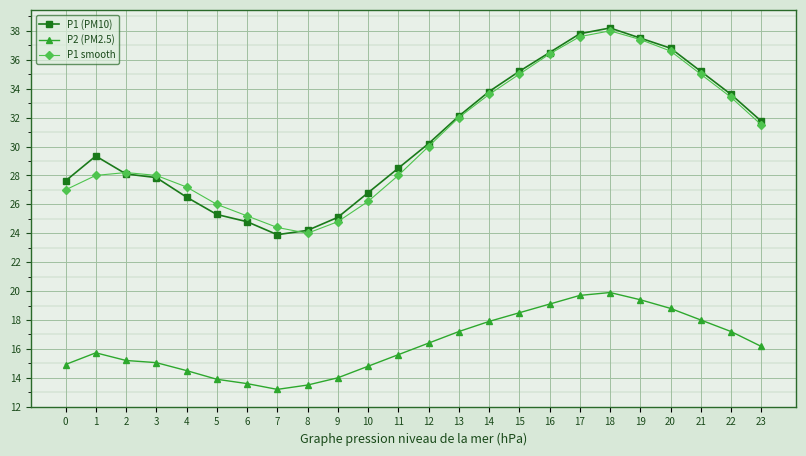

What is the value of the P2 (PM2.5) point at the 22nd from the left?

18.0